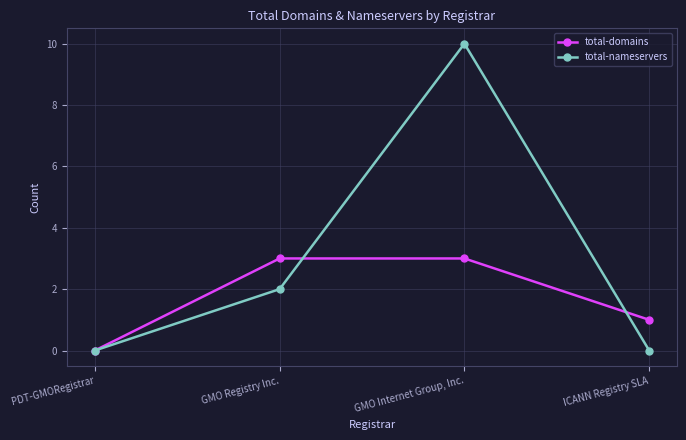

List the series in order of their overall mean, highest first.

total-nameservers, total-domains